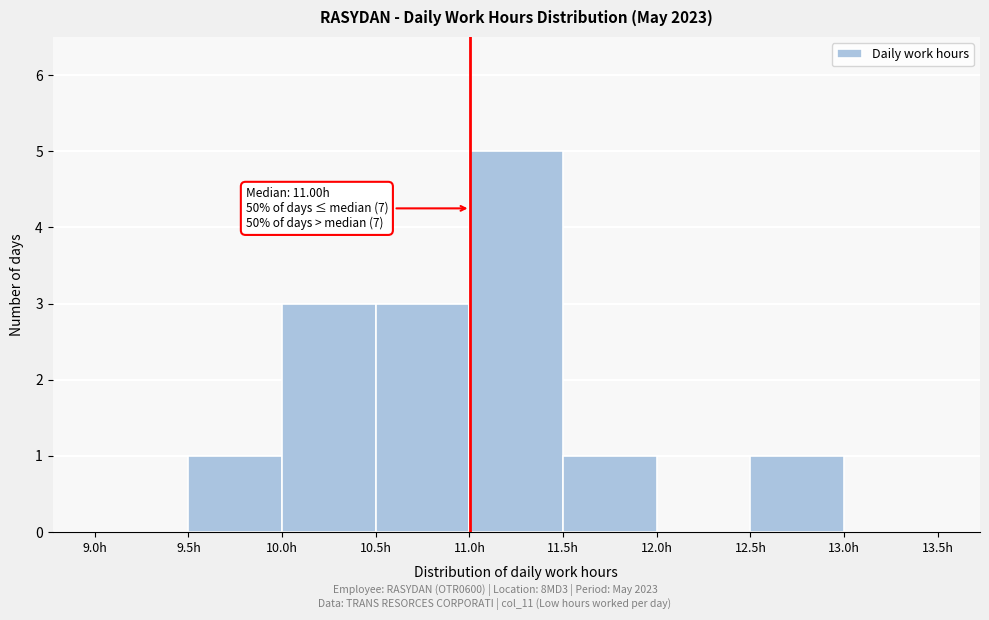

Which range on the x-axis has the tallest bar?

11.0 to 11.5